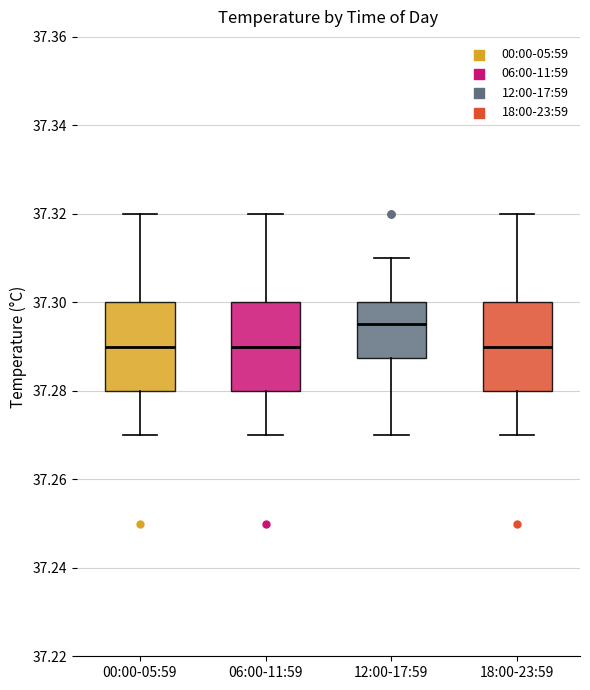

Reading left to right, transcribe this box plot: for each box, give where its median line is, the range the box spans, and where its two whiskers end, as read against the y-axis. The values are not printed on the chart, so give them approximately, as read against the axis.

00:00-05:59: median 37.290, box 37.280 to 37.300, whiskers 37.270 to 37.320
06:00-11:59: median 37.290, box 37.280 to 37.300, whiskers 37.270 to 37.320
12:00-17:59: median 37.296, box 37.288 to 37.300, whiskers 37.270 to 37.310
18:00-23:59: median 37.290, box 37.280 to 37.300, whiskers 37.270 to 37.320